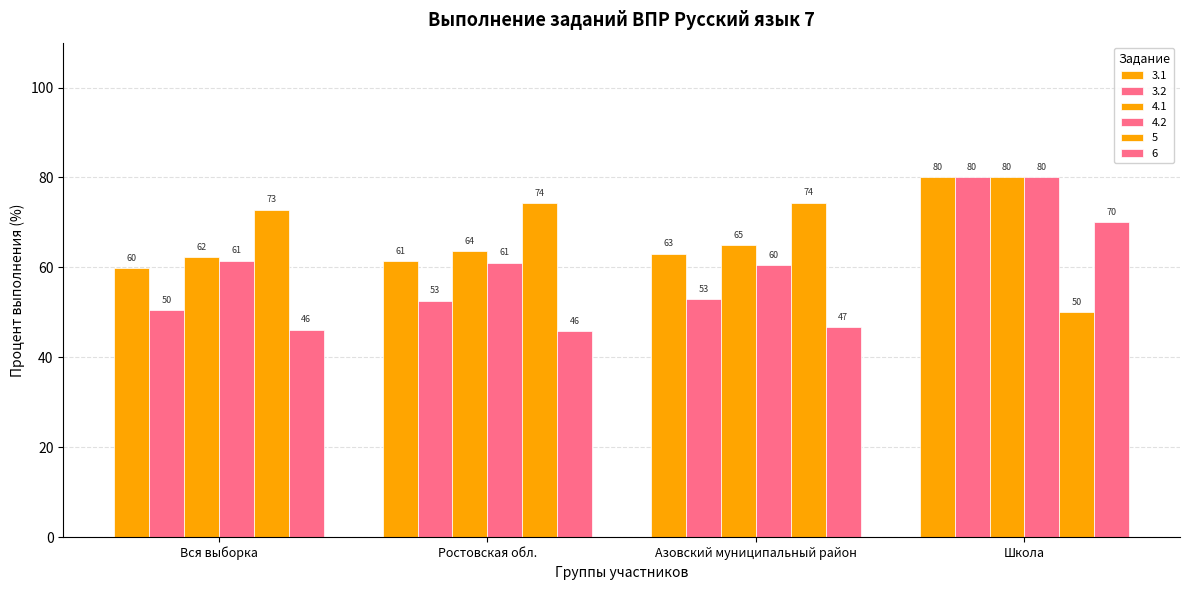

What is the label of the 2nd bar from the right?

Азовский муниципальный район